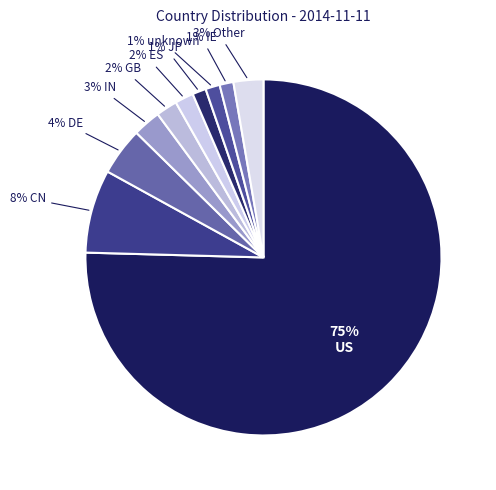

Count the number of slices in the pie.

10